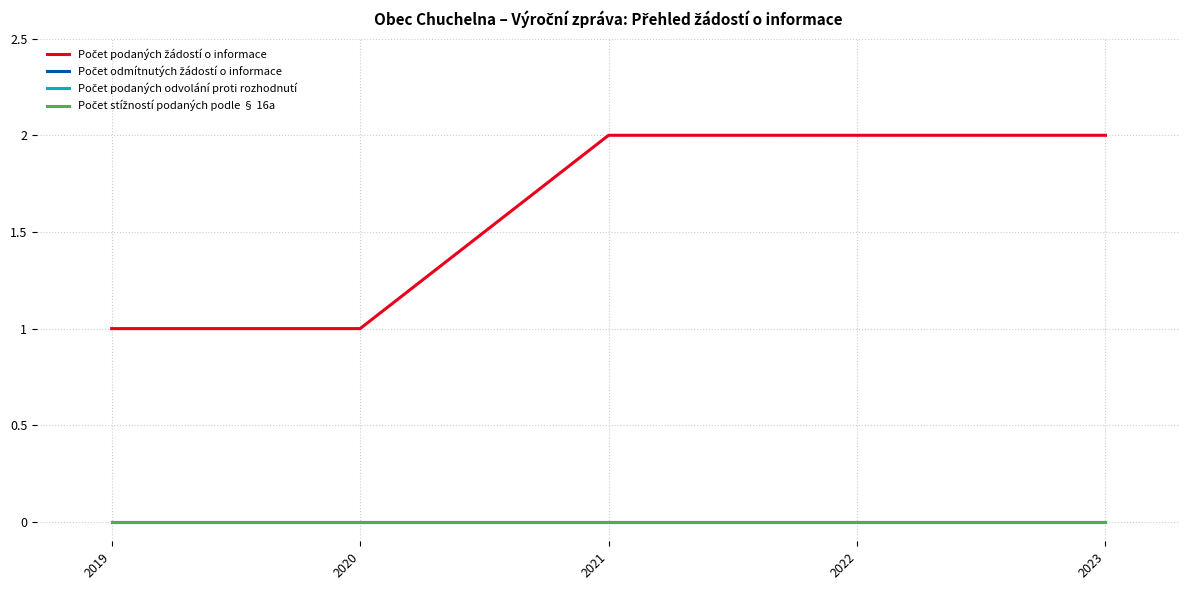

At 2023, list the series in order from smallest to largest.

Počet odmítnutých žádostí o informace, Počet podaných odvolání proti rozhodnutí, Počet stížností podaných podle § 16a, Počet podaných žádostí o informace